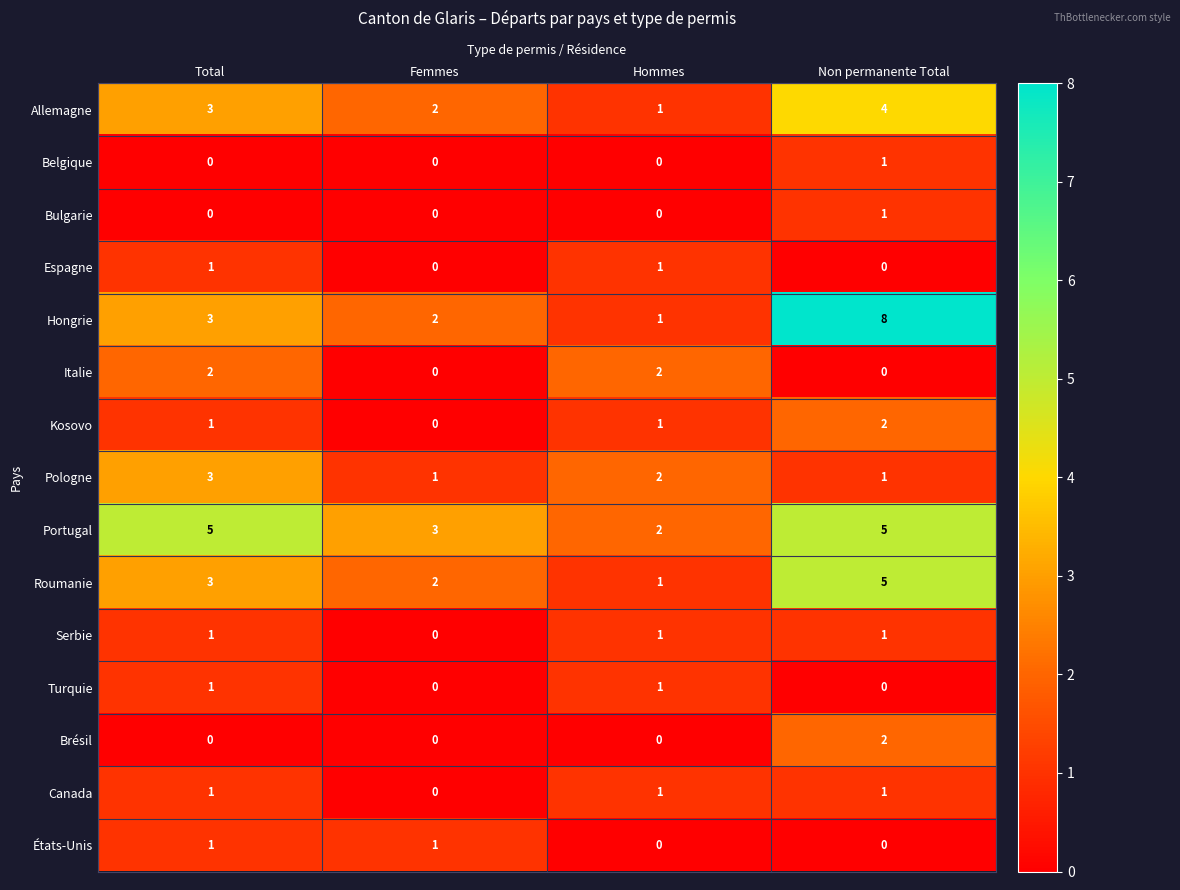

Count the number of categories in the chart.

4